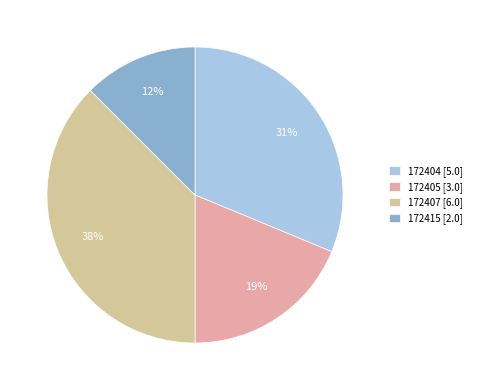

To the nearest percent, what is the combined percentage of 172405 [3.0] and 172415 [2.0]?

31%